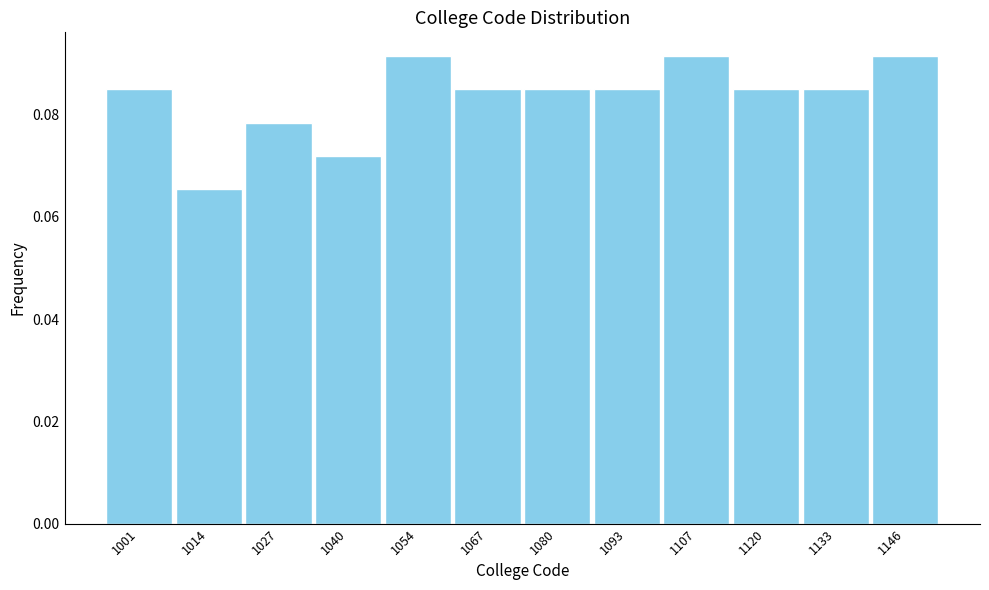

Between 1120 and 1054, which is larger?

1054